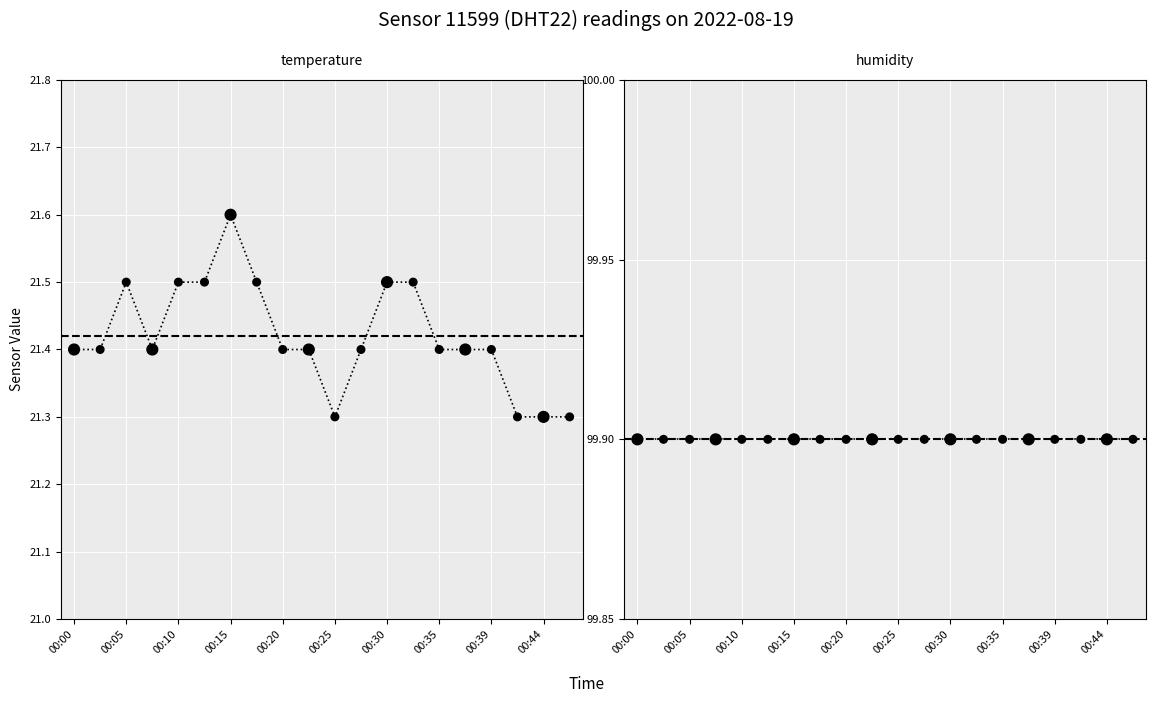

Which series has the largest total across all categories?

humidity